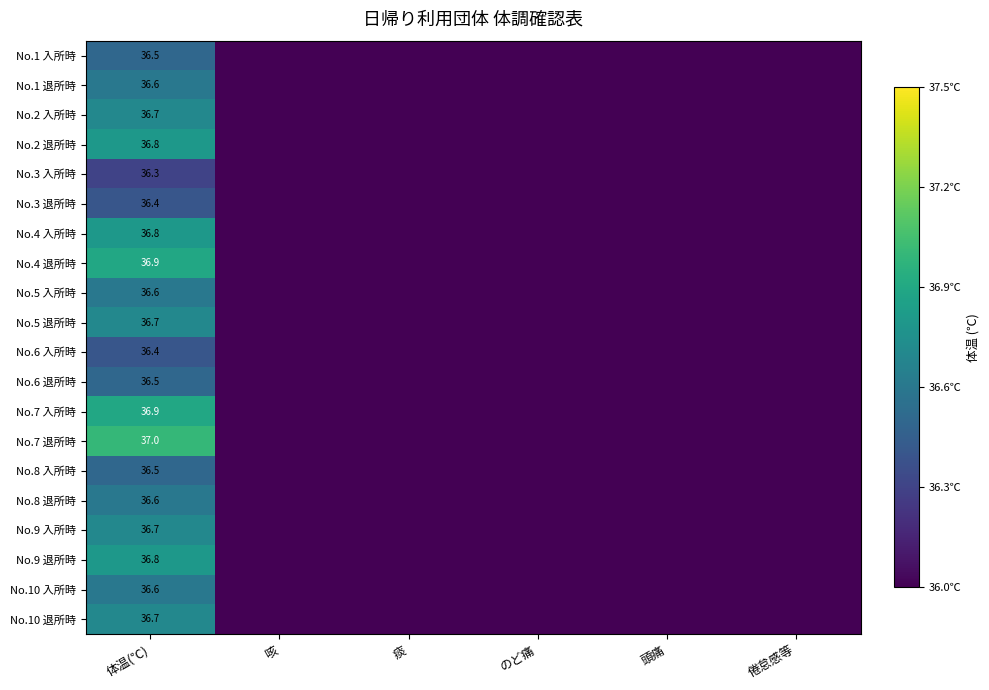

What is the difference between the highest and lowest values at 体温(℃)?

0.7